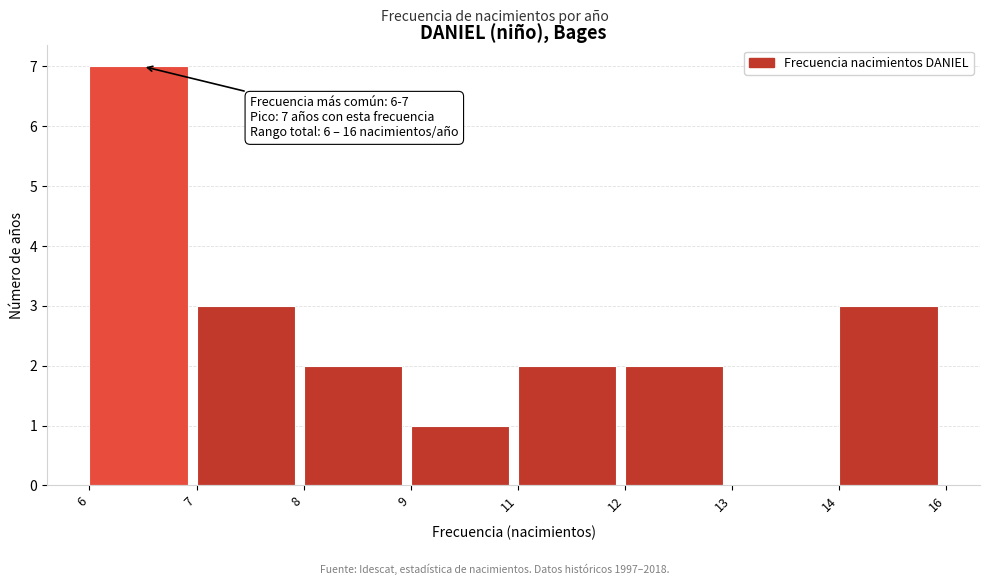

Reading left to right, list all the values displayed in this chart.

6=7	7=3	8=2	9=1	11=2	12=2	13=0	14=3